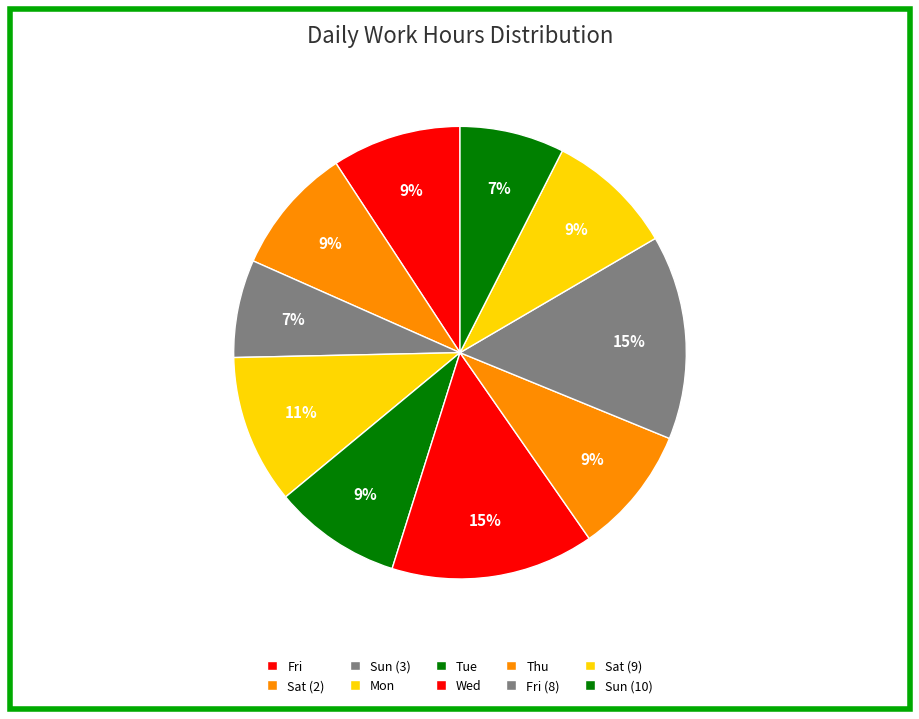

What is the change in value from Fri to Tue?

-0.1